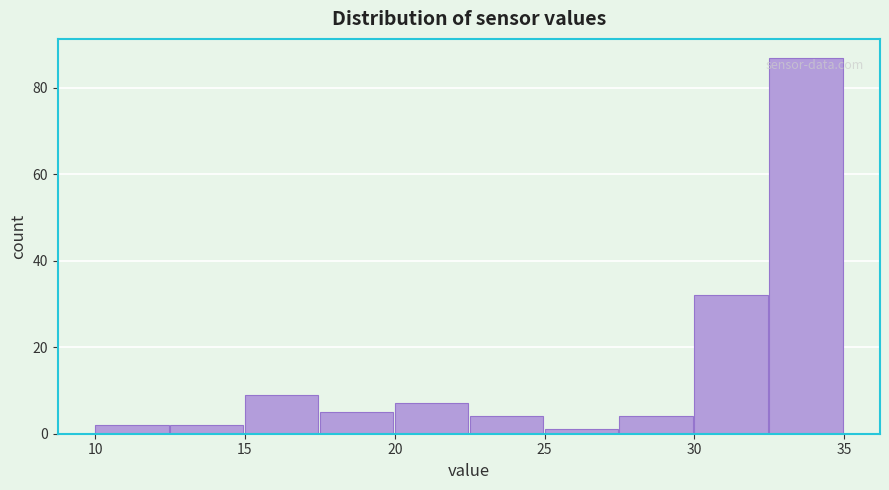

What is the height of the bar covering 20.0 to 22.5 on the x-axis? The values are not printed on the chart, so give them approximately, as read against the axis.

8